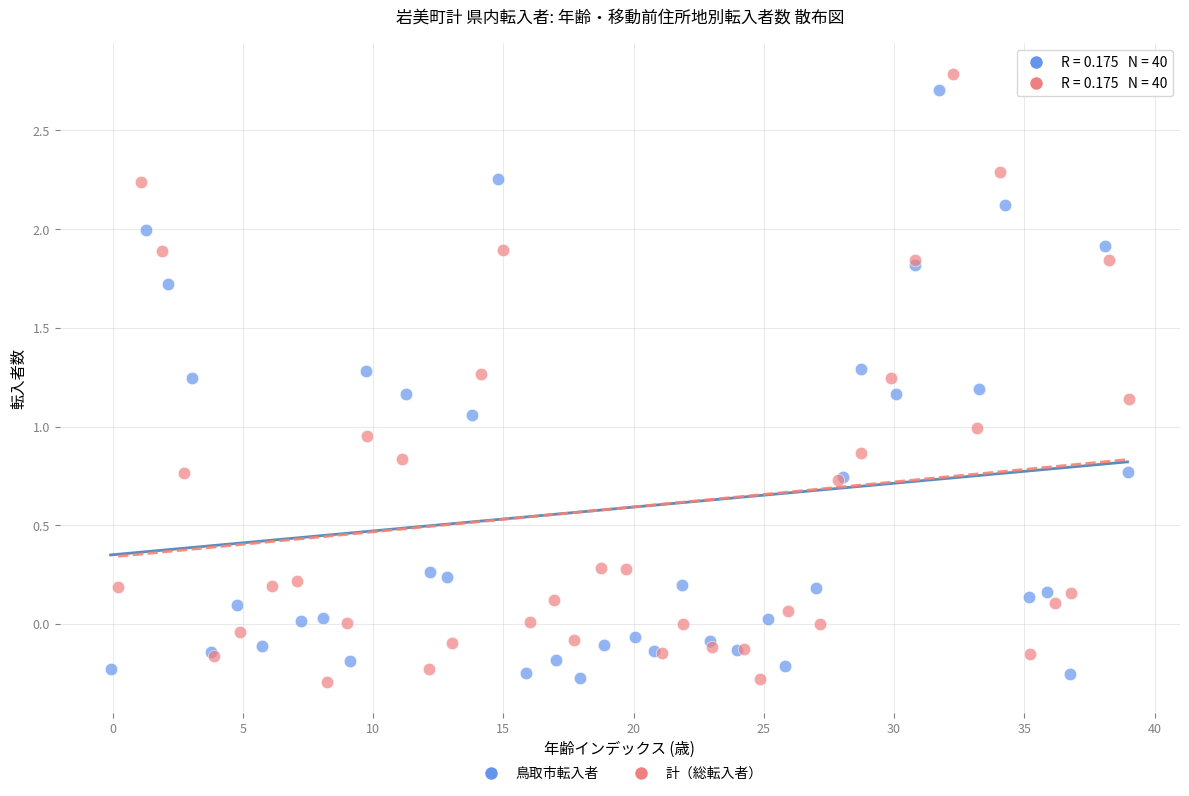

What are all the series names shown in the legend?

鳥取市転入者, 計（総転入者）